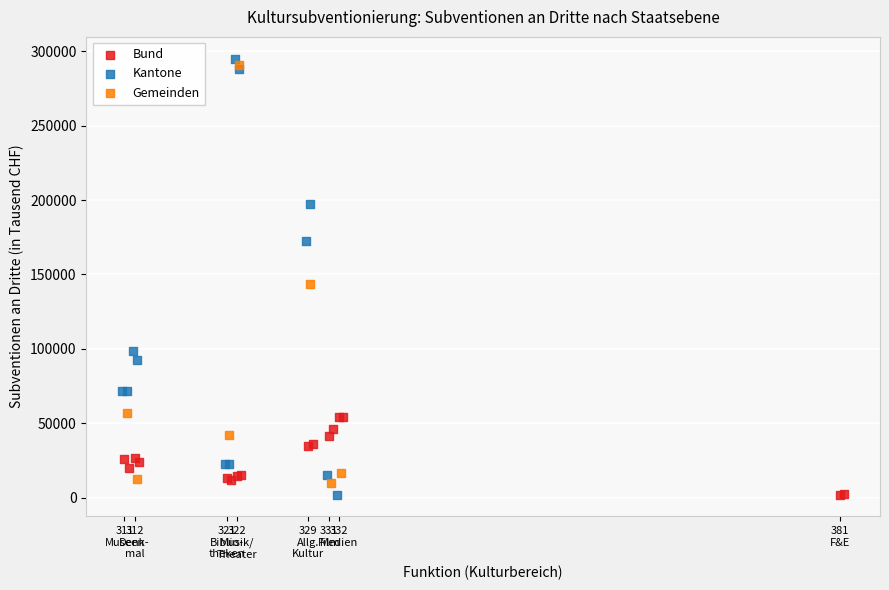

What are all the series names shown in the legend?

Bund, Kantone, Gemeinden